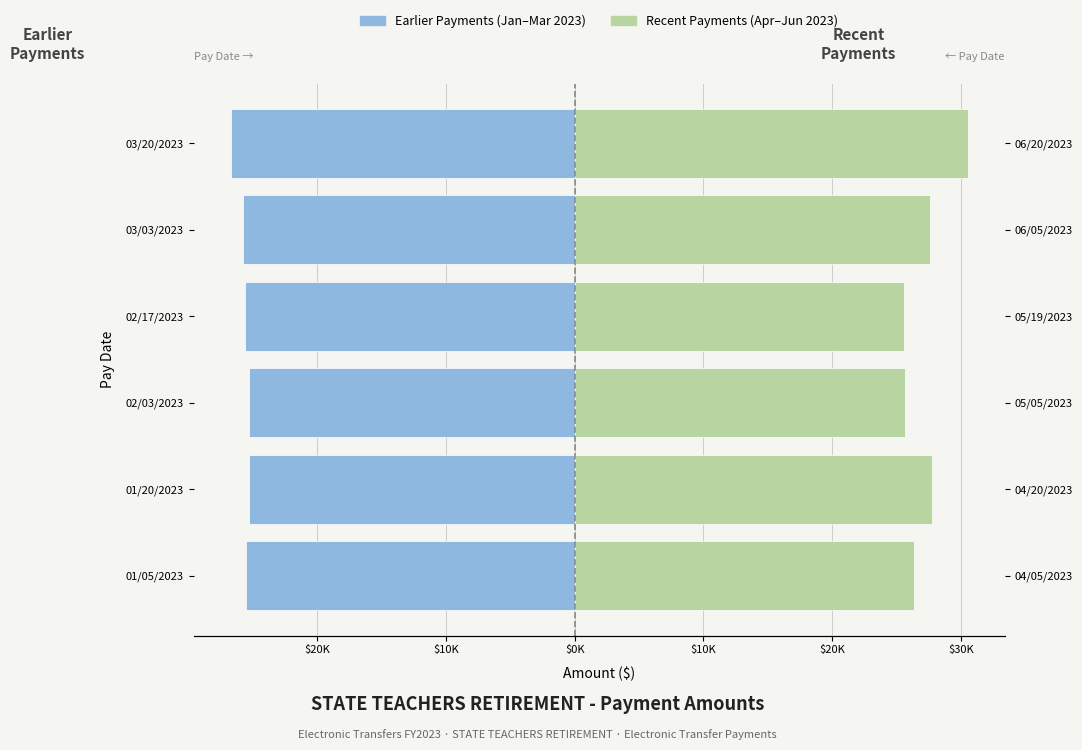

What is the difference between the maximum and minimum values in the First Half Payments series?

1414.7